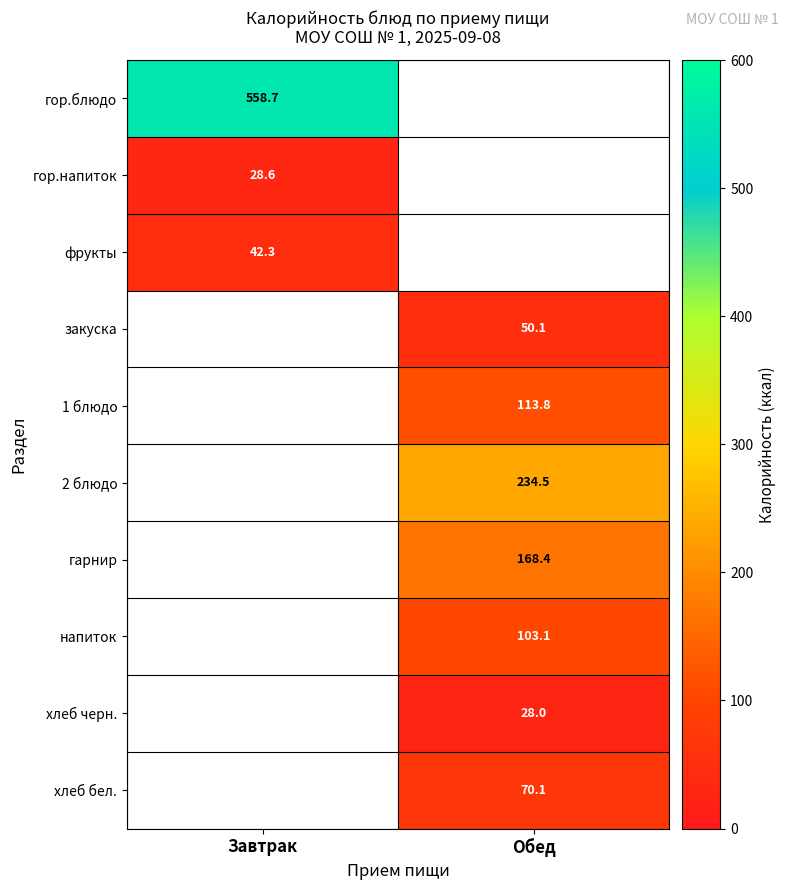

The value of 1 блюдо at Обед is 113.8. True or false?

True